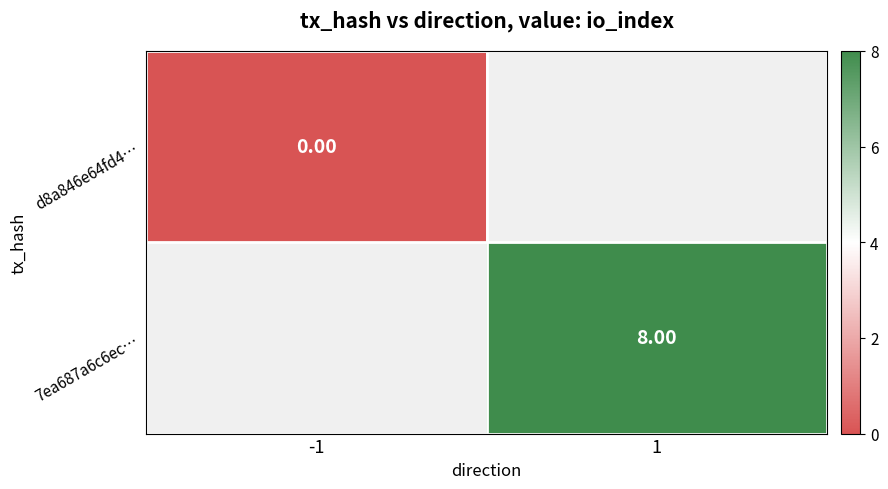

Rank the categories by d8a846e64fd4… value from lowest to highest.

-1, 1